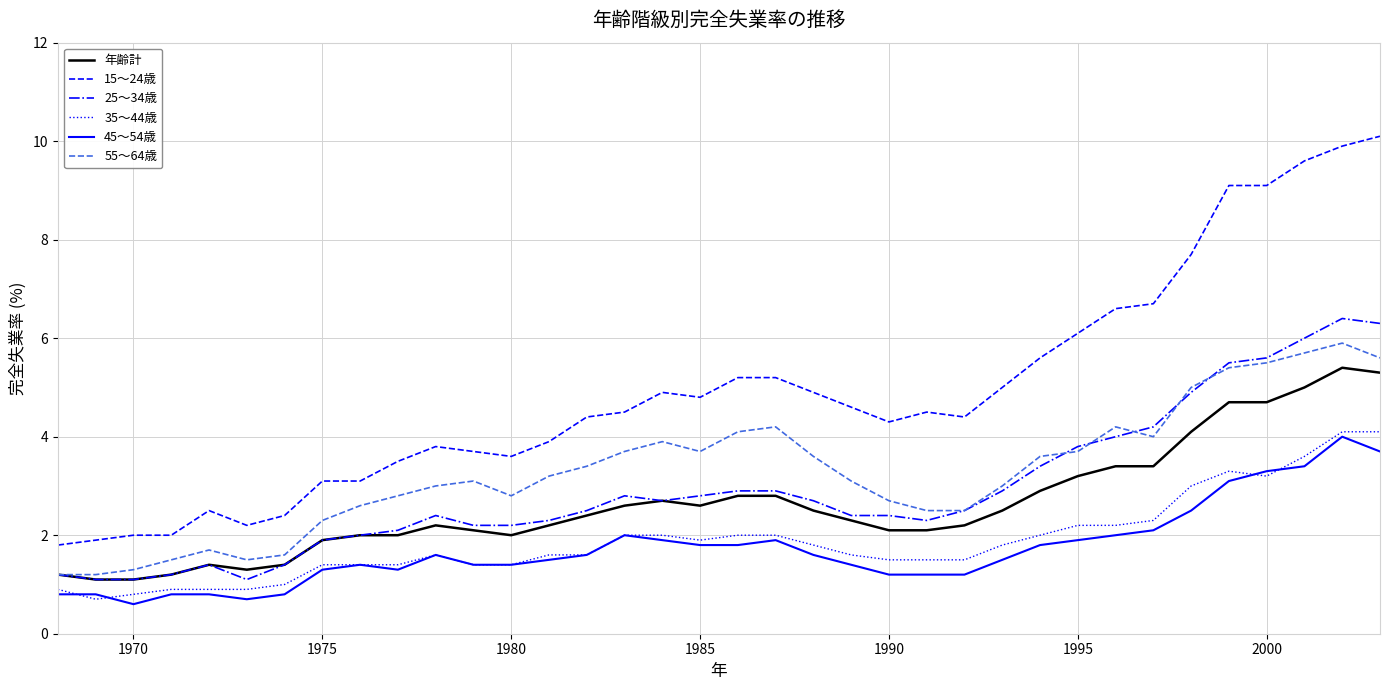

What is the minimum value shown in the chart?

0.6